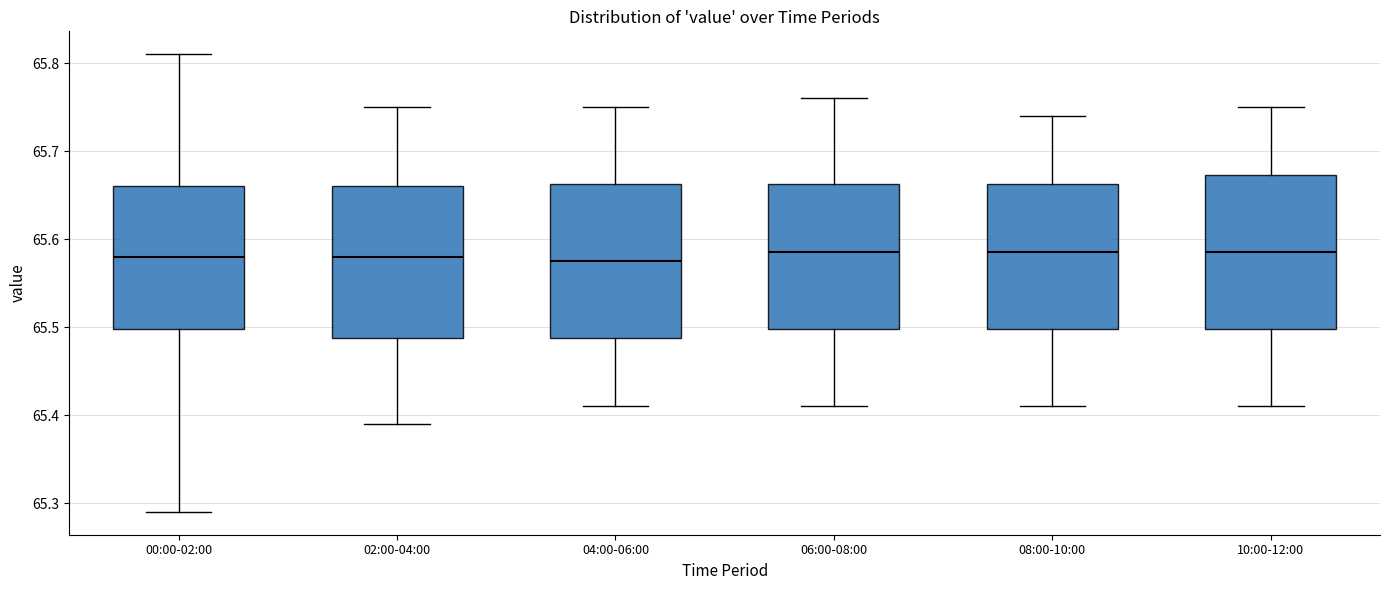

Reading left to right, transcribe this box plot: for each box, give where its median line is, the range the box spans, and where its two whiskers end, as read against the y-axis. The values are not printed on the chart, so give them approximately, as read against the axis.

00:00-02:00: median 65.58, box 65.50 to 65.66, whiskers 65.29 to 65.81
02:00-04:00: median 65.58, box 65.49 to 65.66, whiskers 65.39 to 65.75
04:00-06:00: median 65.58, box 65.49 to 65.66, whiskers 65.41 to 65.75
06:00-08:00: median 65.59, box 65.50 to 65.66, whiskers 65.41 to 65.76
08:00-10:00: median 65.59, box 65.50 to 65.66, whiskers 65.41 to 65.74
10:00-12:00: median 65.59, box 65.50 to 65.67, whiskers 65.41 to 65.75